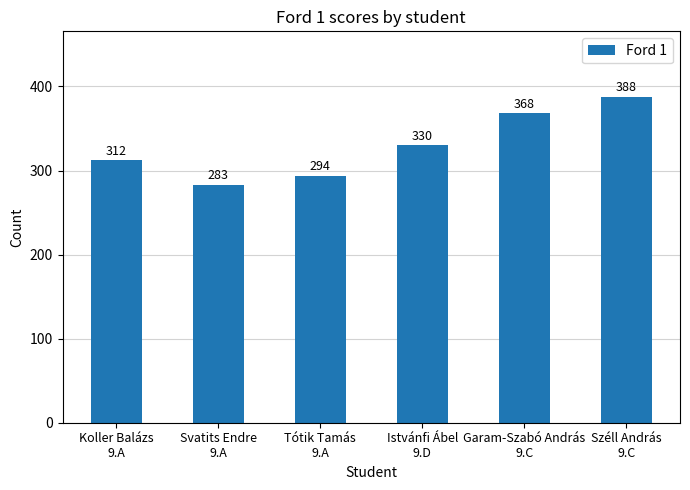

What is the difference between the values at Széll András
9.C and Istvánfi Ábel
9.D?

58